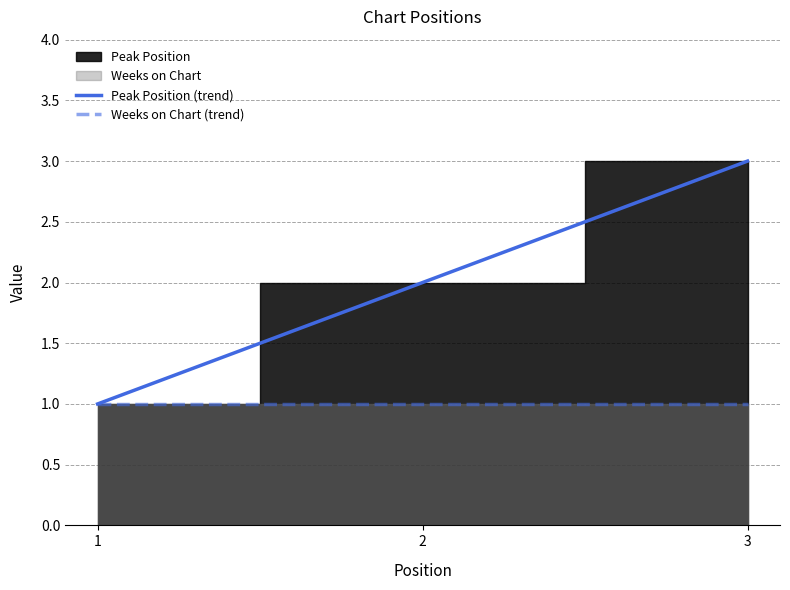

The Peak Position series shows 2 at 2. True or false?

True